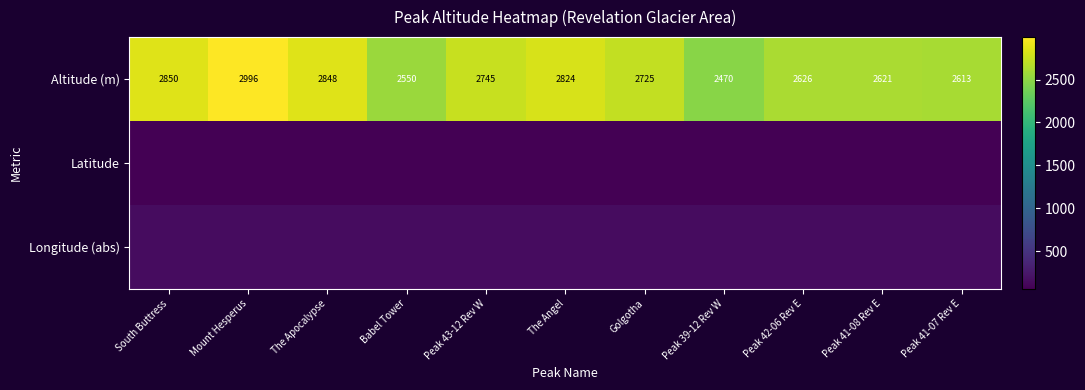

How many series are shown in this chart?

3